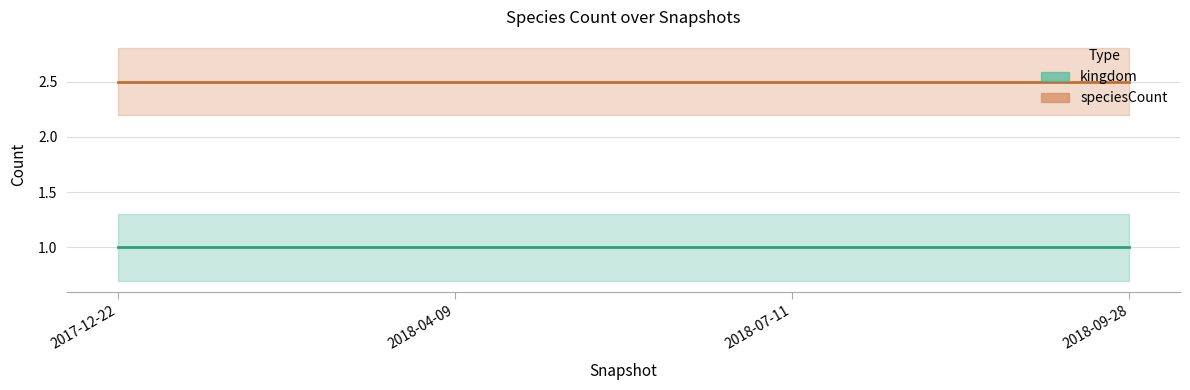

How many categories are shown in the chart?

4